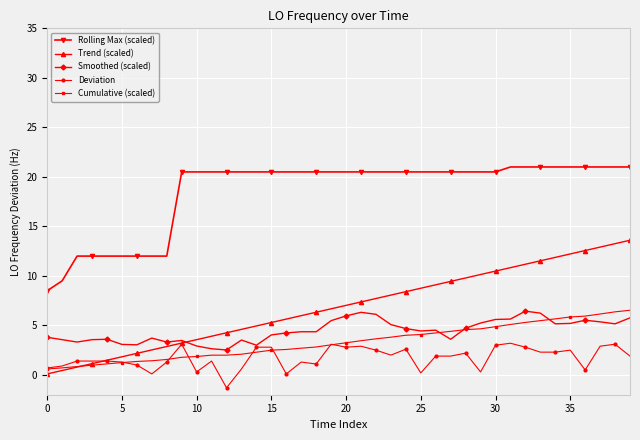

True or false: Deviation has more than 0 interior local peaks.

True